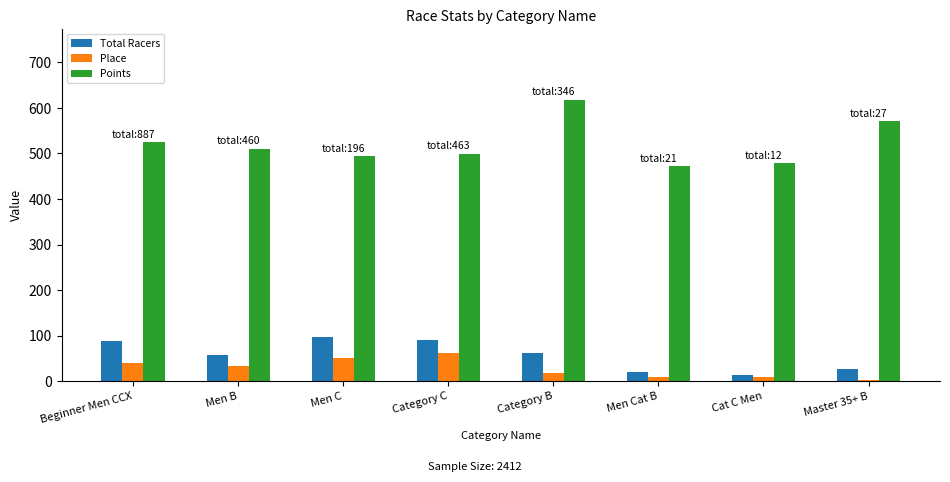

At which label does Points reach its minimum?

Men Cat B